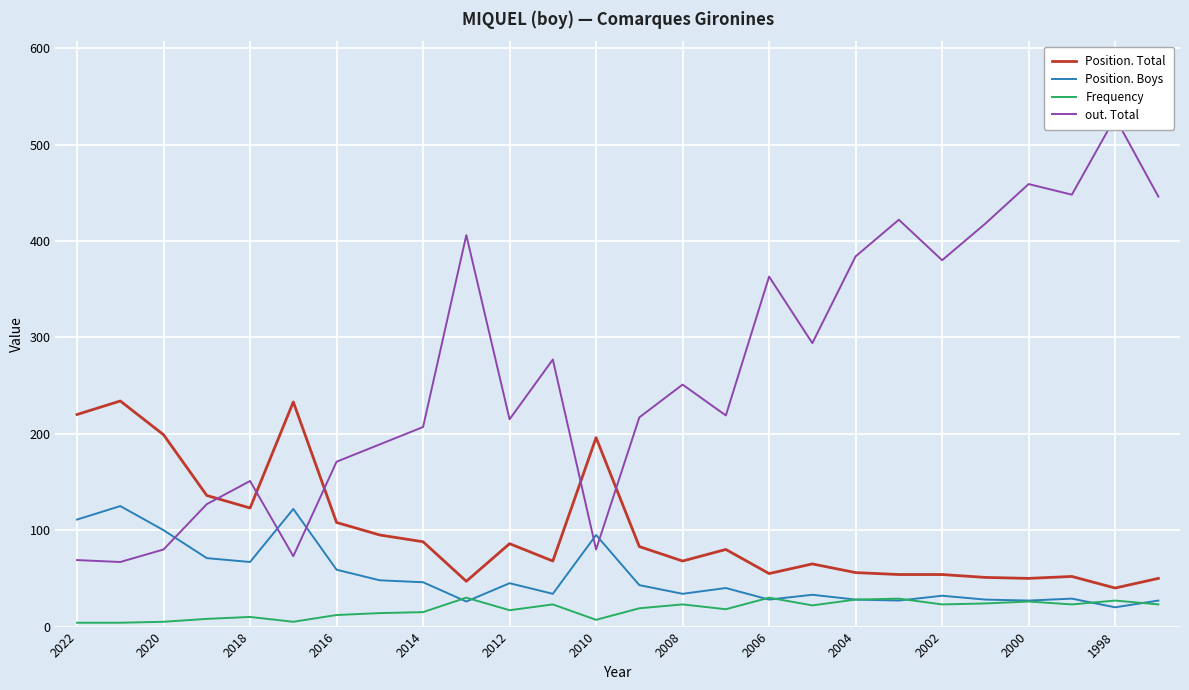

At how many categories does at least one series exceed 498?

1